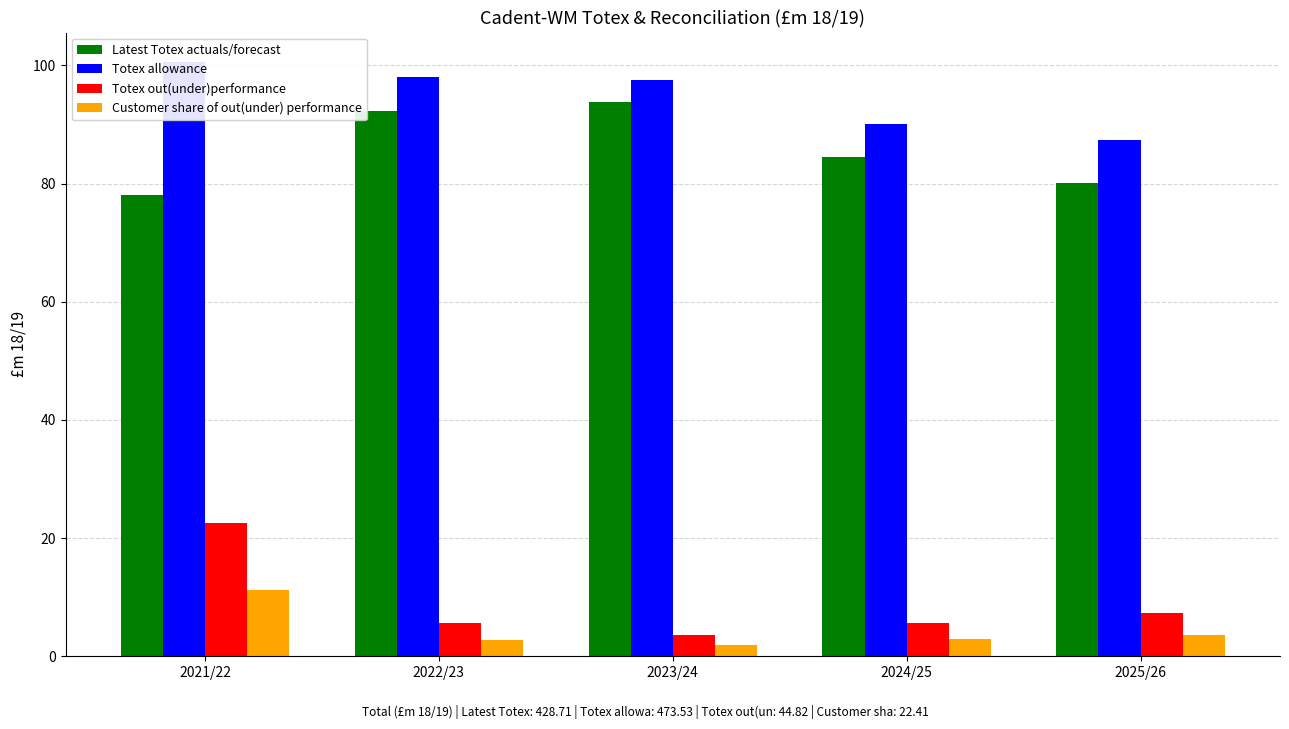

Rank the categories by Latest Totex actuals/forecast value from highest to lowest.

2023/24, 2022/23, 2024/25, 2025/26, 2021/22